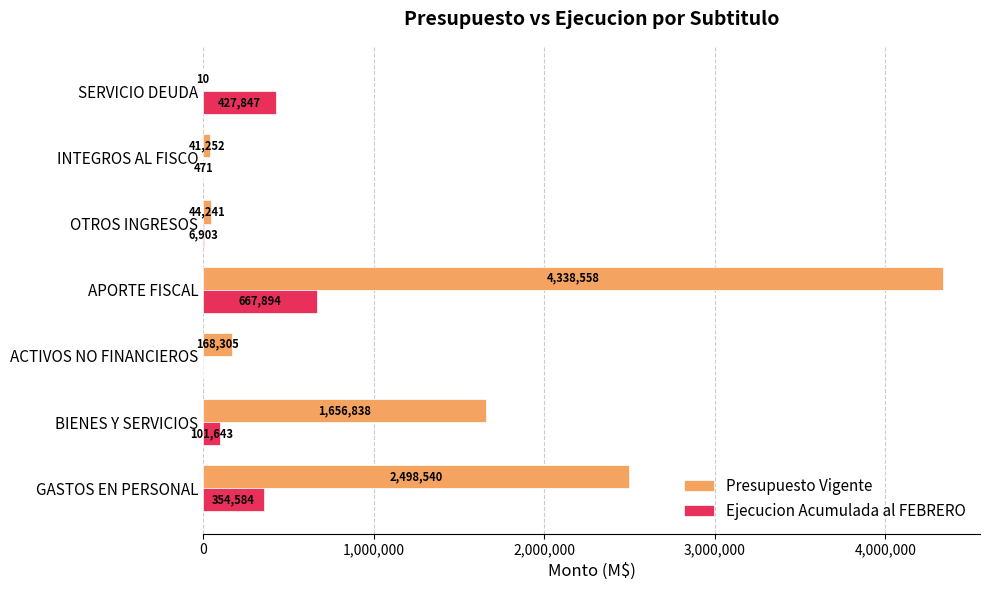

Between APORTE FISCAL and INTEGROS AL FISCO, which series saw the biggest shift?

Presupuesto Vigente